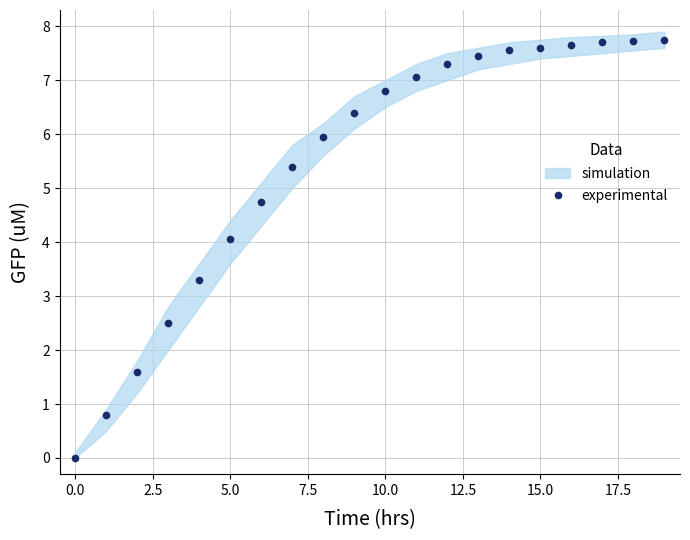

What is the label of the 14th point from the left?

13